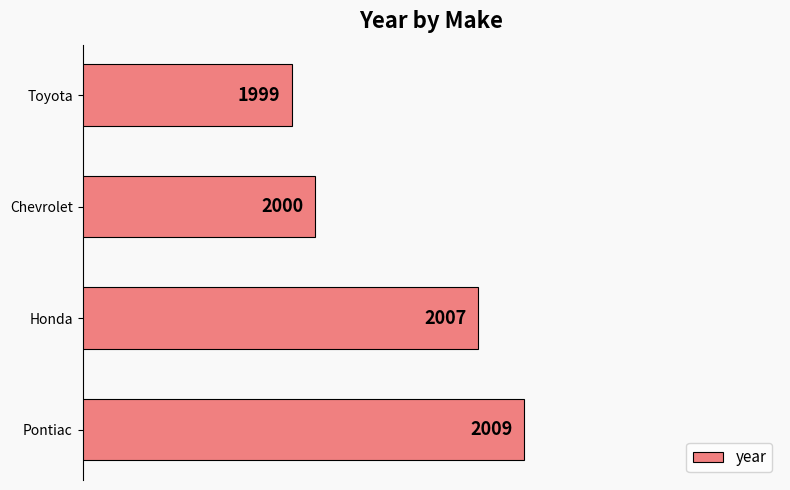

How many data points are less than 2007?

2